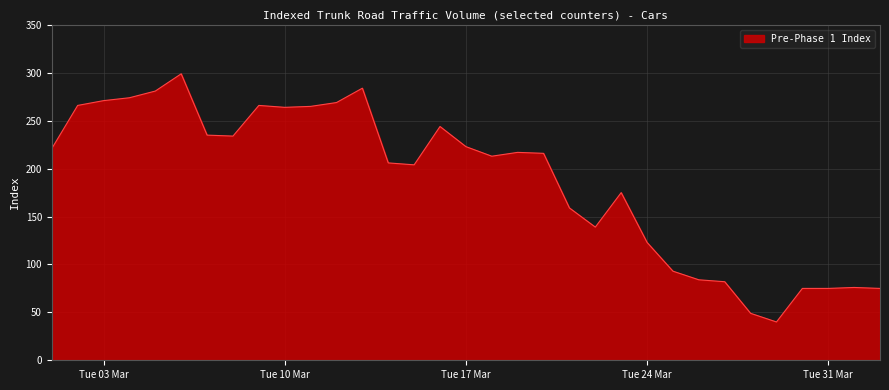

What is the smallest value displayed?

40